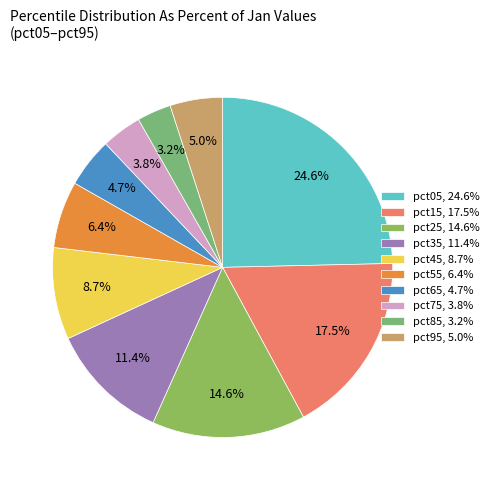

To the nearest percent, what portion does pct15 represent?

17%